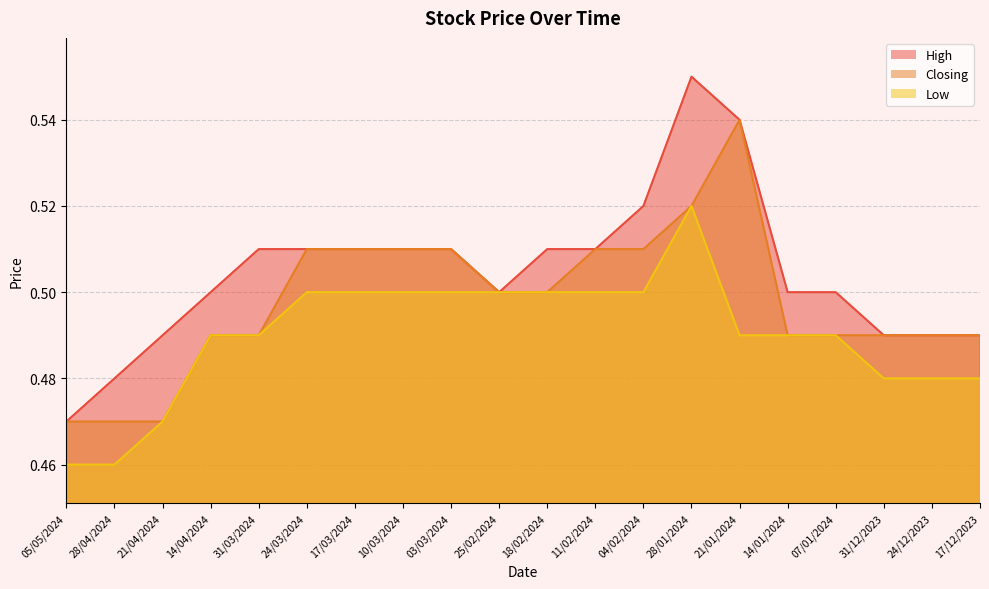

At 31/03/2024, list the series in order from largest to smallest.

High, Closing, Low